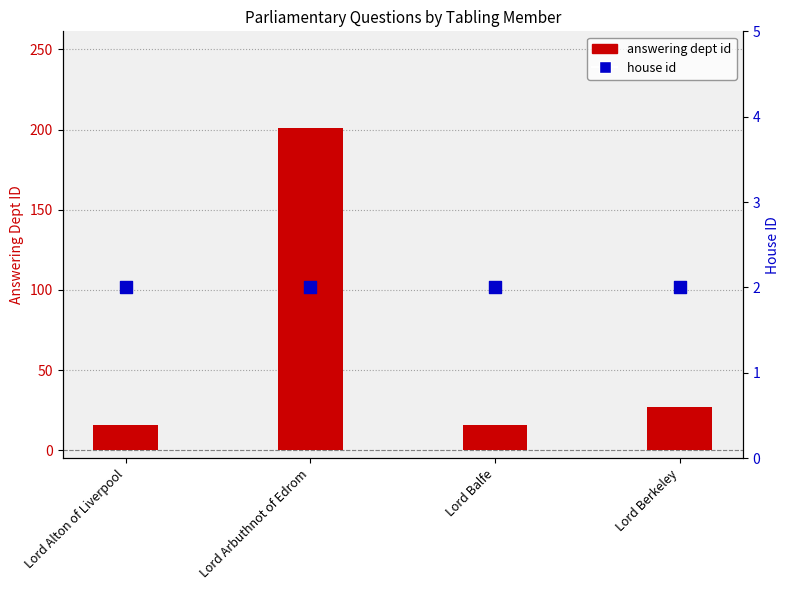

Which series reaches the maximum Y coordinate?

answering dept id